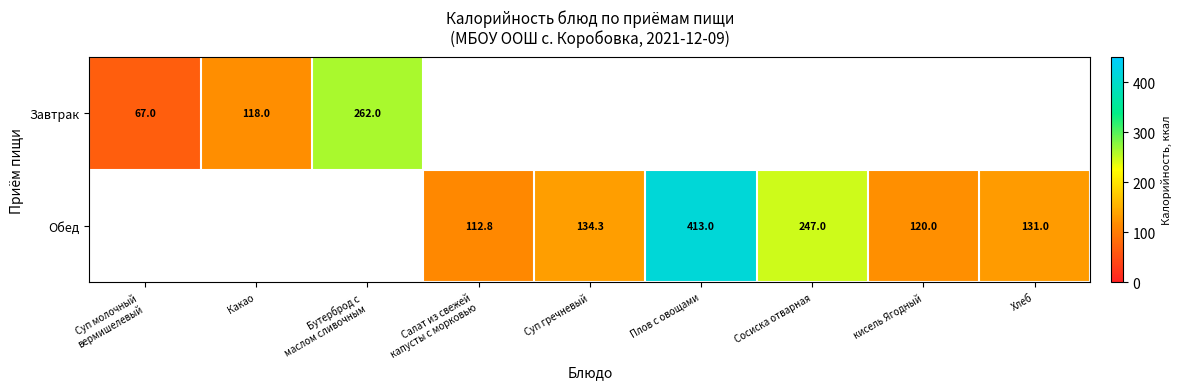

The value of Завтрак at Какао is 190.0. True or false?

False